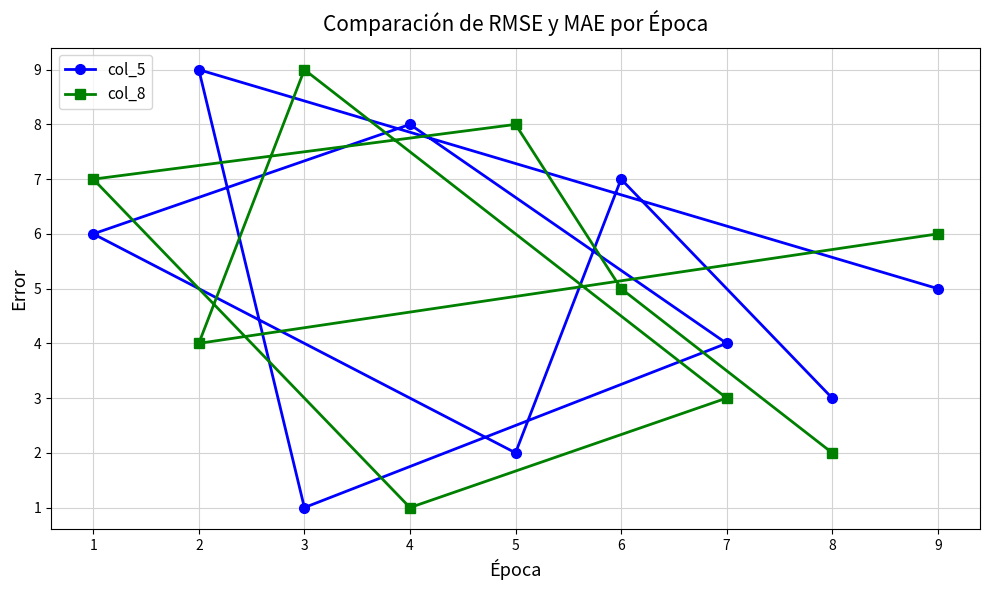

What is the value of the col_5 point at the 5th from the left?

2